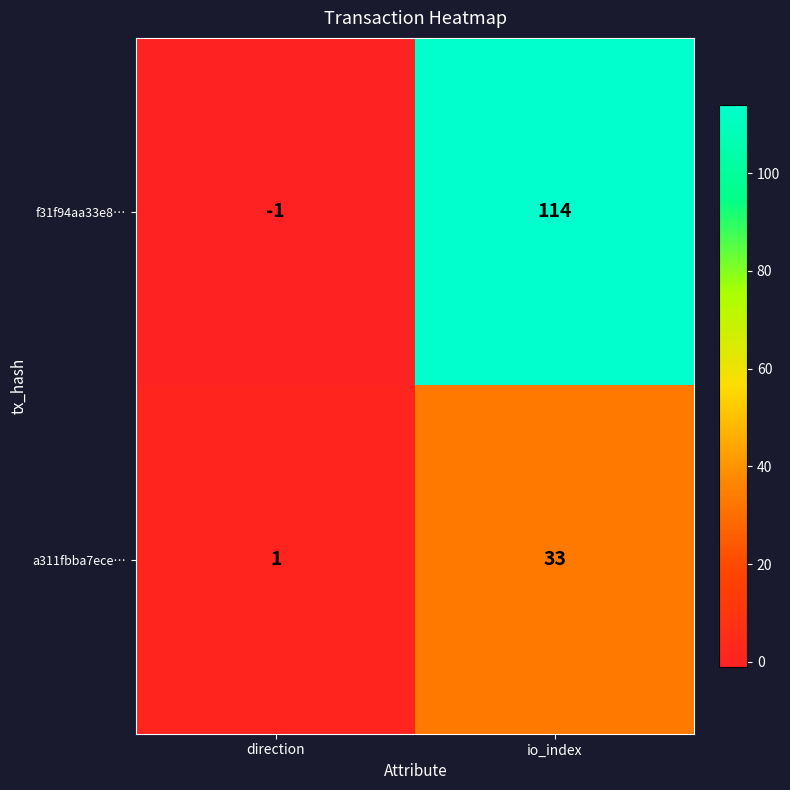

What is the spread (max minus min) of values at io_index?

81